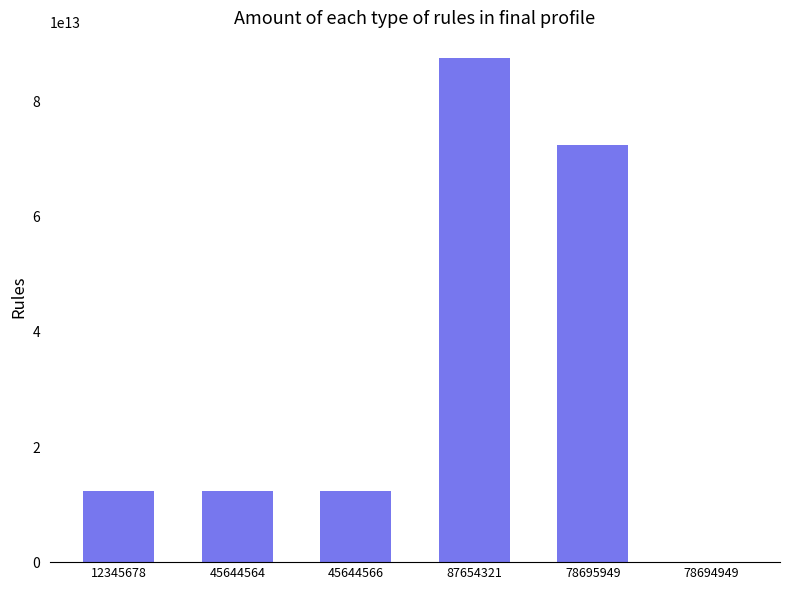

What is the approximate value at 45644564, to the nearest 50?

12345678430000